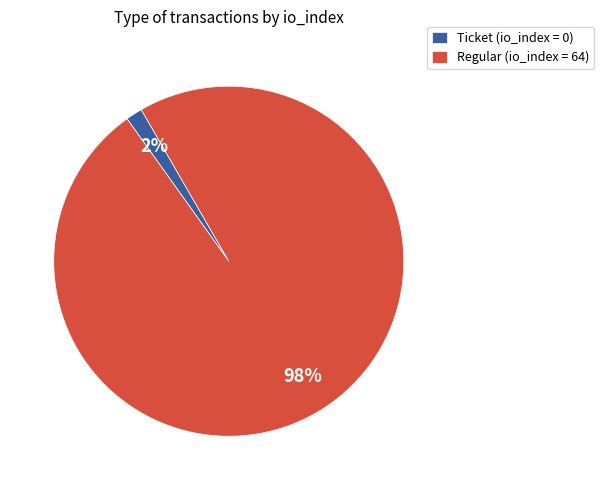

To the nearest percent, what is the average slice percentage?

50%